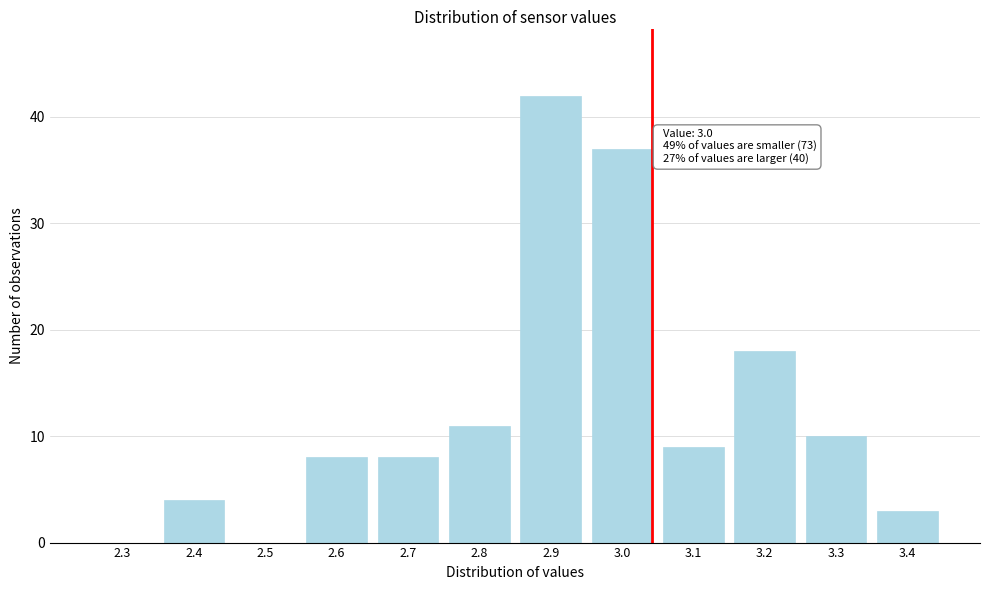

Reading left to right, extract all data points from this chart.

2.3=0	2.4=4	2.5=0	2.6=8	2.7=8	2.8=11	2.9=42	3.0=37	3.1=9	3.2=18	3.3=10	3.4=3